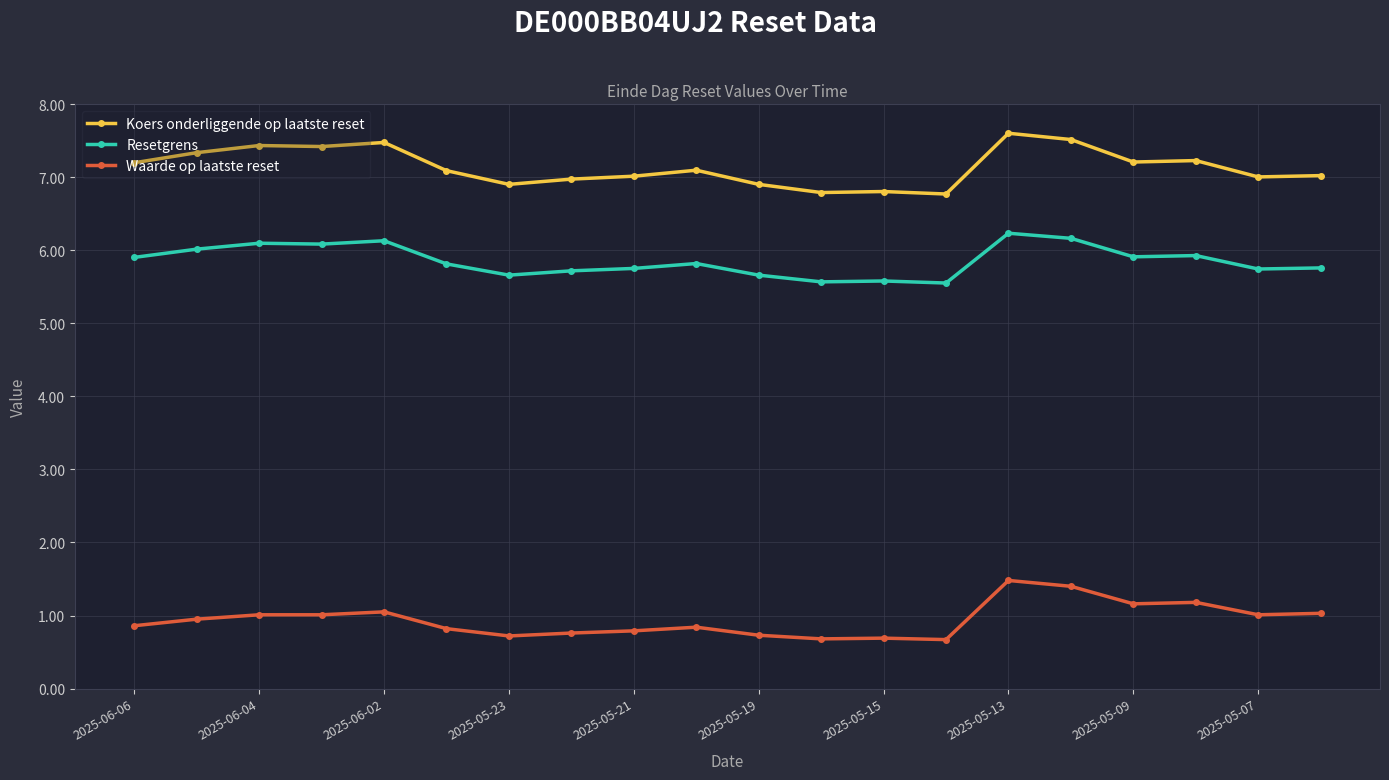

What is the difference between the maximum and second lowest values in the Resetgrens series?

0.7